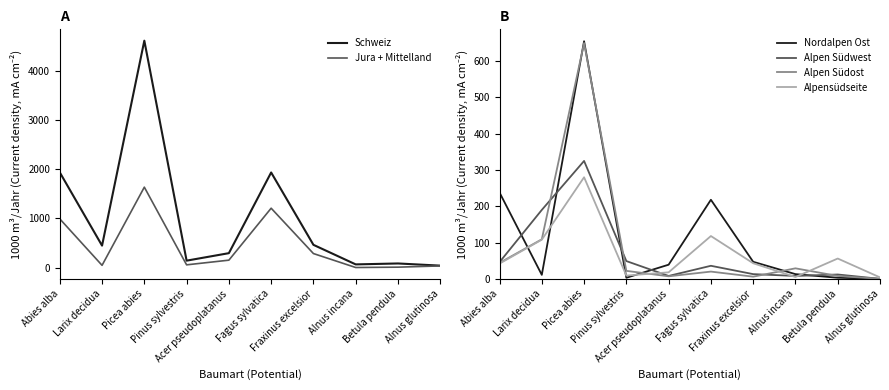

What is the sum of the Alpensüdseite values at Fraxinus excelsior and Fagus sylvatica?

161